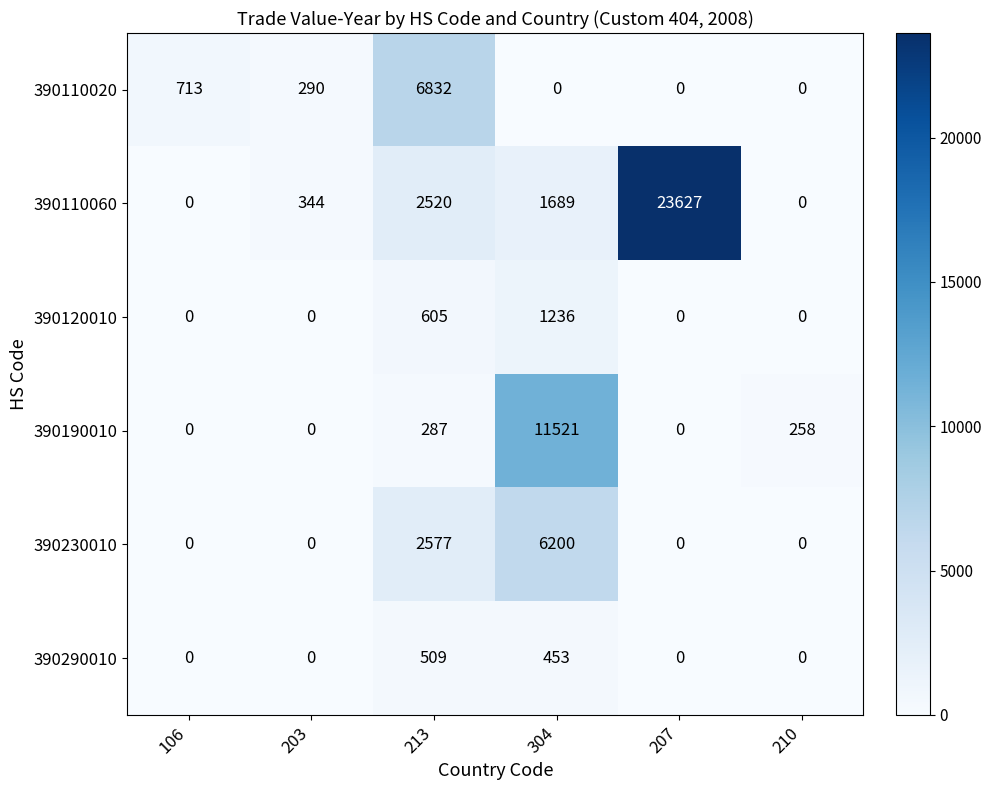

What is the difference between the 390230010 values at 304 and 106?

6200